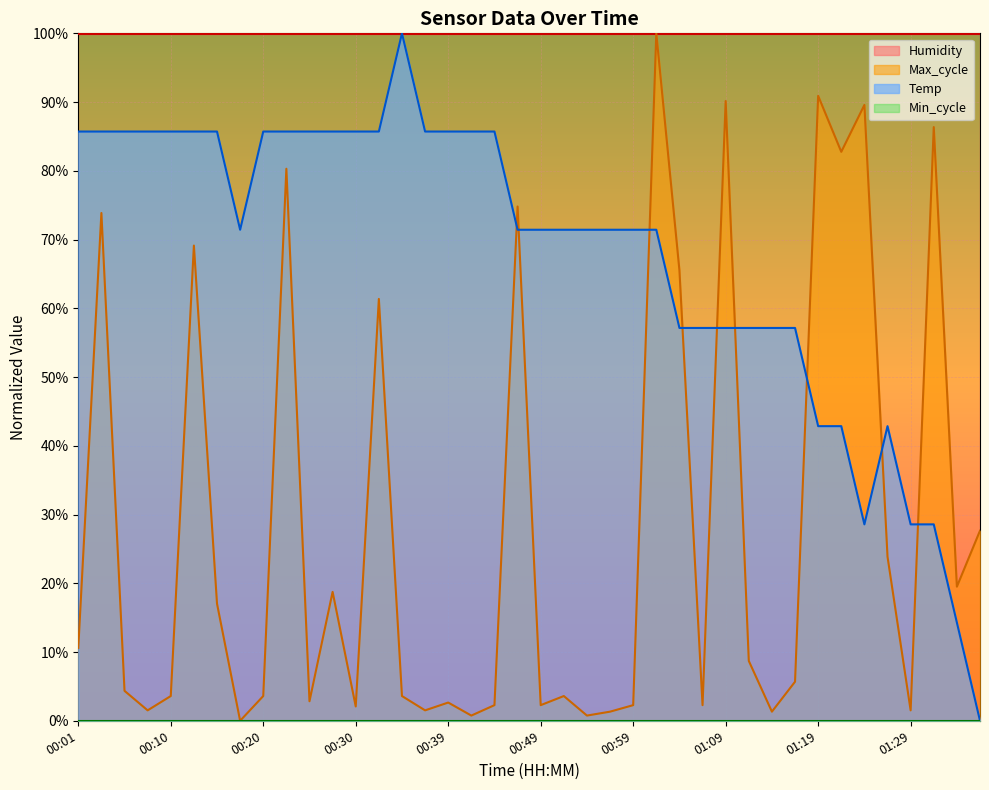

In Temp, how many points are lower than both neighbors (excluding endpoints)?

2